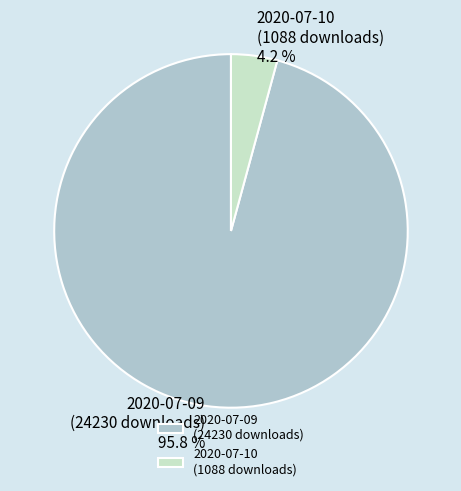

What portion of the pie excludes 2020-07-09 (24230 downloads)?

4.2%